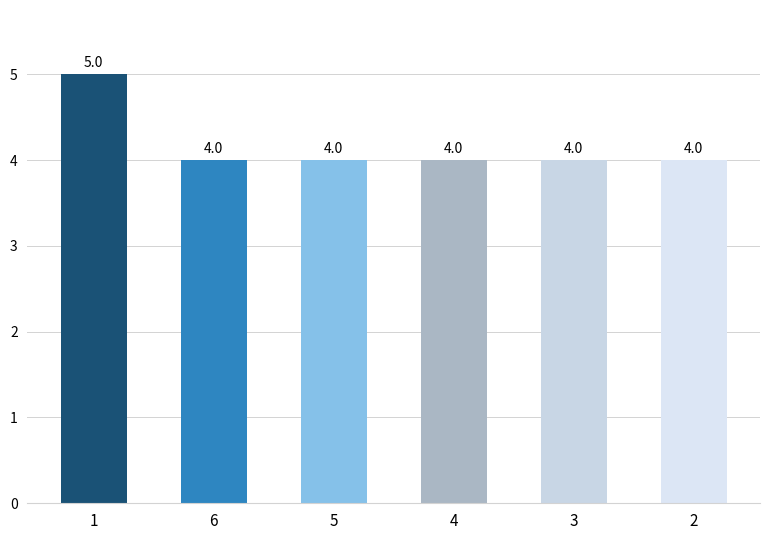

Reading left to right, transcribe all the data shown in this chart.

5	4	4	4	4	4